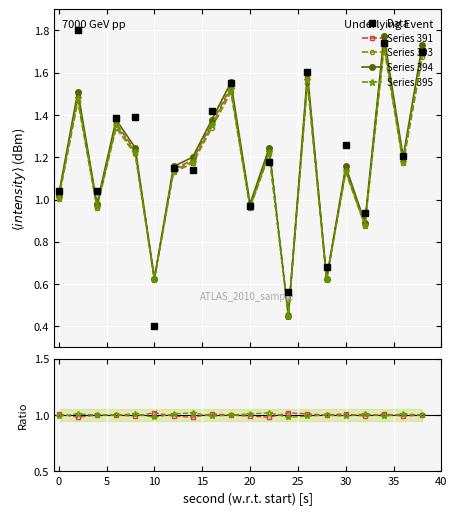

In Series 393, how many points are lower than both neighbors (excluding endpoints)?

7